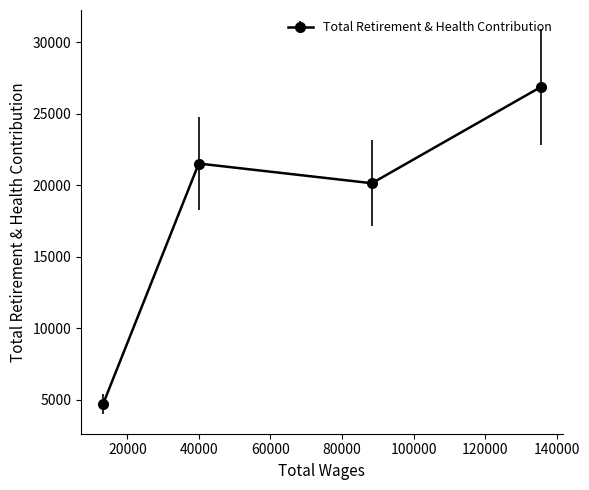

Count the number of categories in the chart.

4